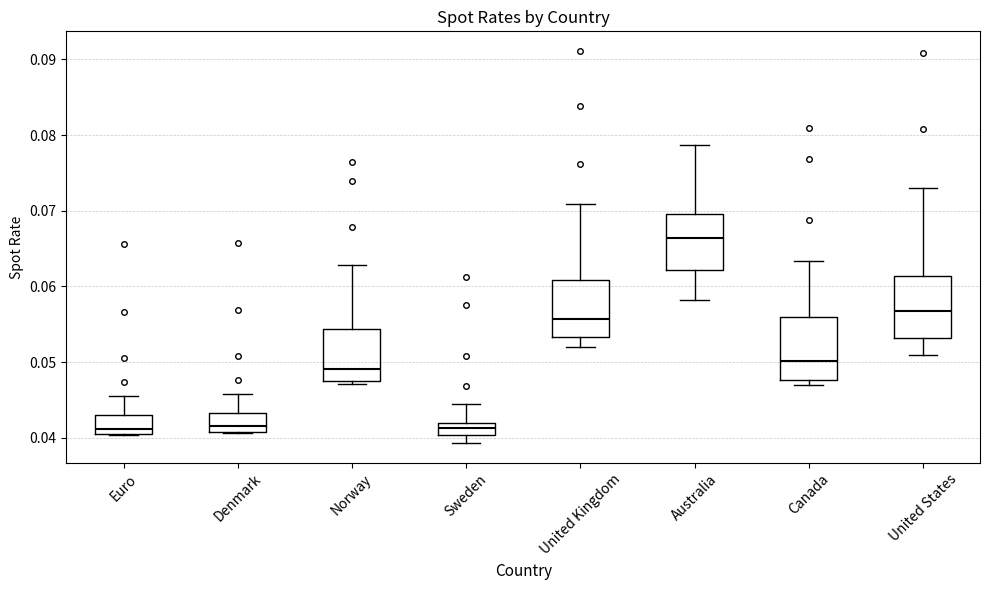

Where is the lower edge of the box for Denmark on the y-axis? The values are not printed on the chart, so give them approximately, as read against the axis.

0.041